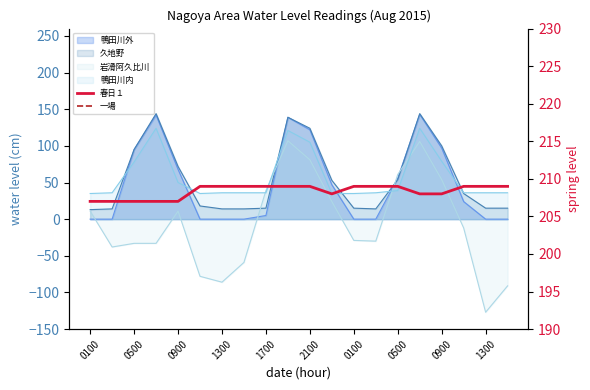

How many data points in 一場 are less than 118?

4